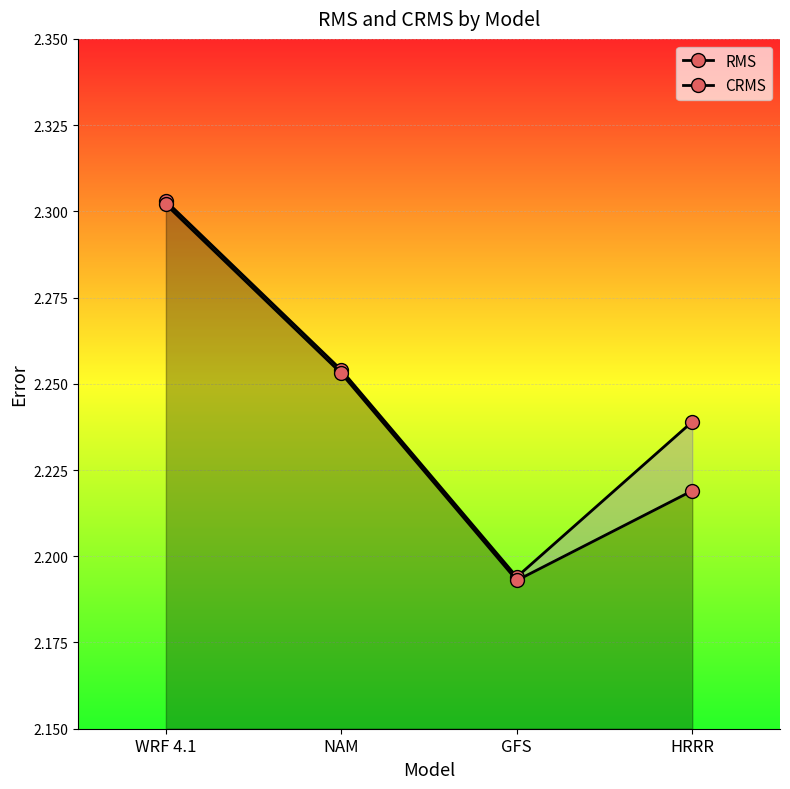

What is the label of the 1st point from the left?

WRF 4.1